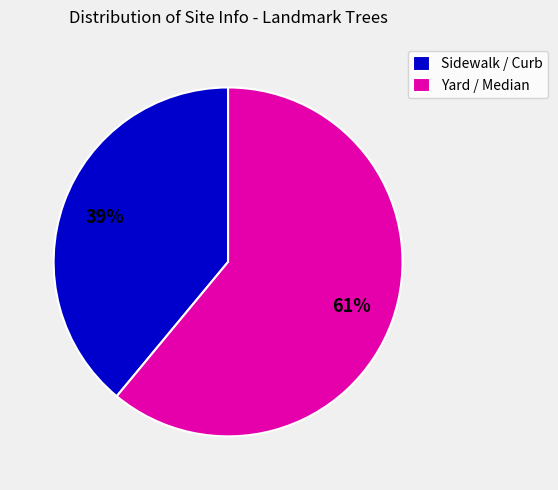

Combined, do Yard / Median and Sidewalk / Curb account for over 50%?

Yes